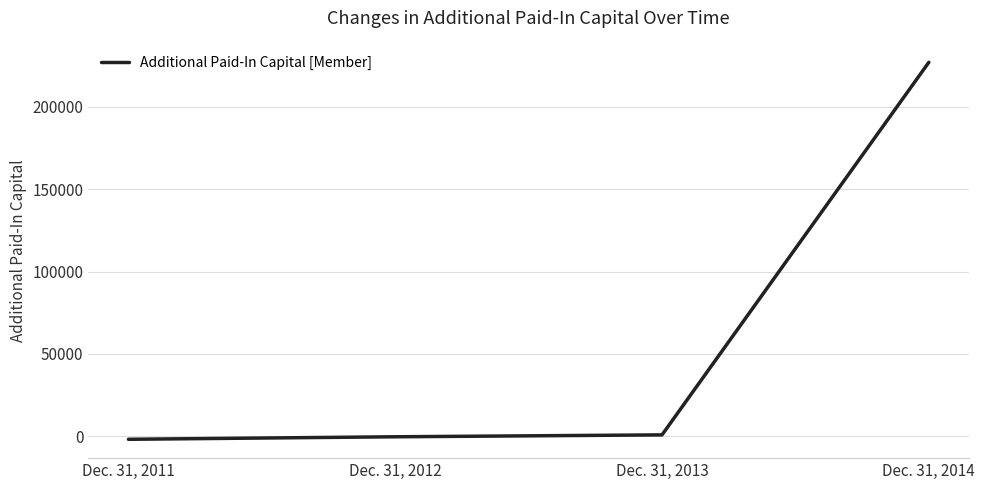

What is the greatest value displayed?

227000